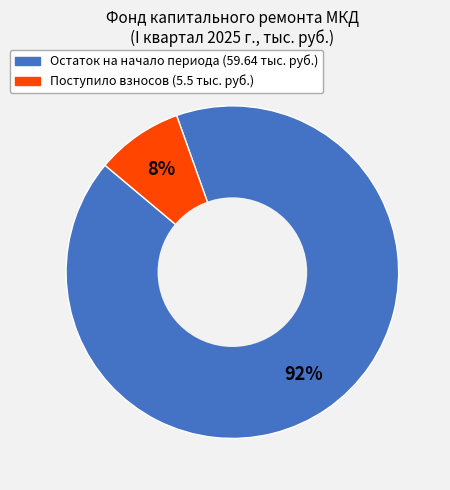

How many slices are in this pie chart?

2